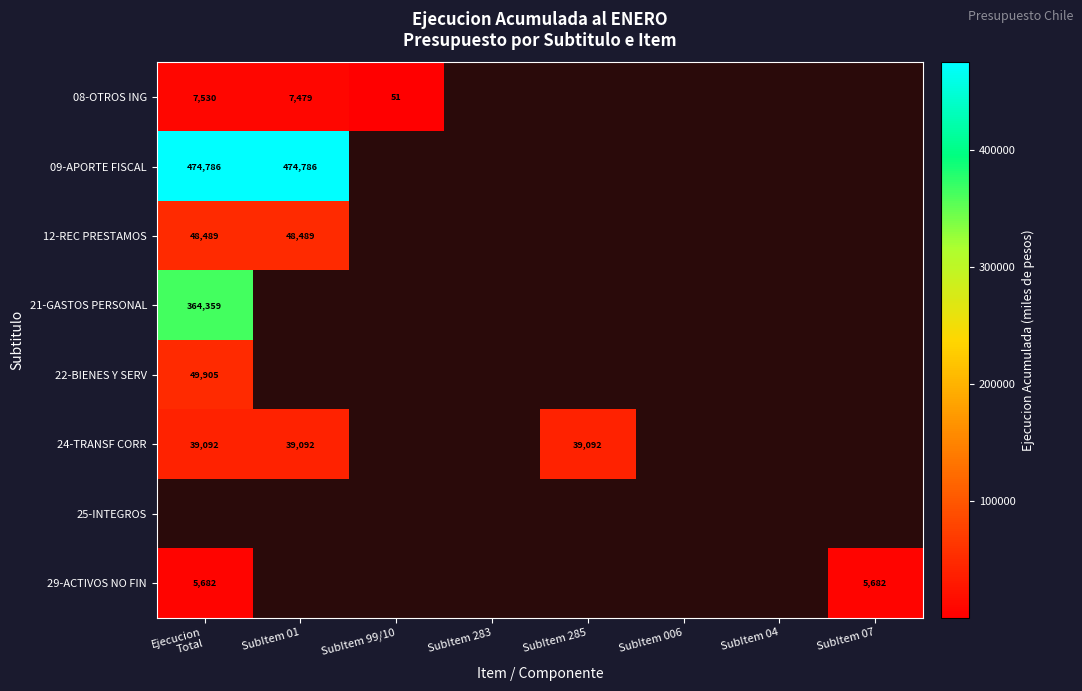

The 29-ACTIVOS NO FIN series shows 10079 at SubItem 07. True or false?

False